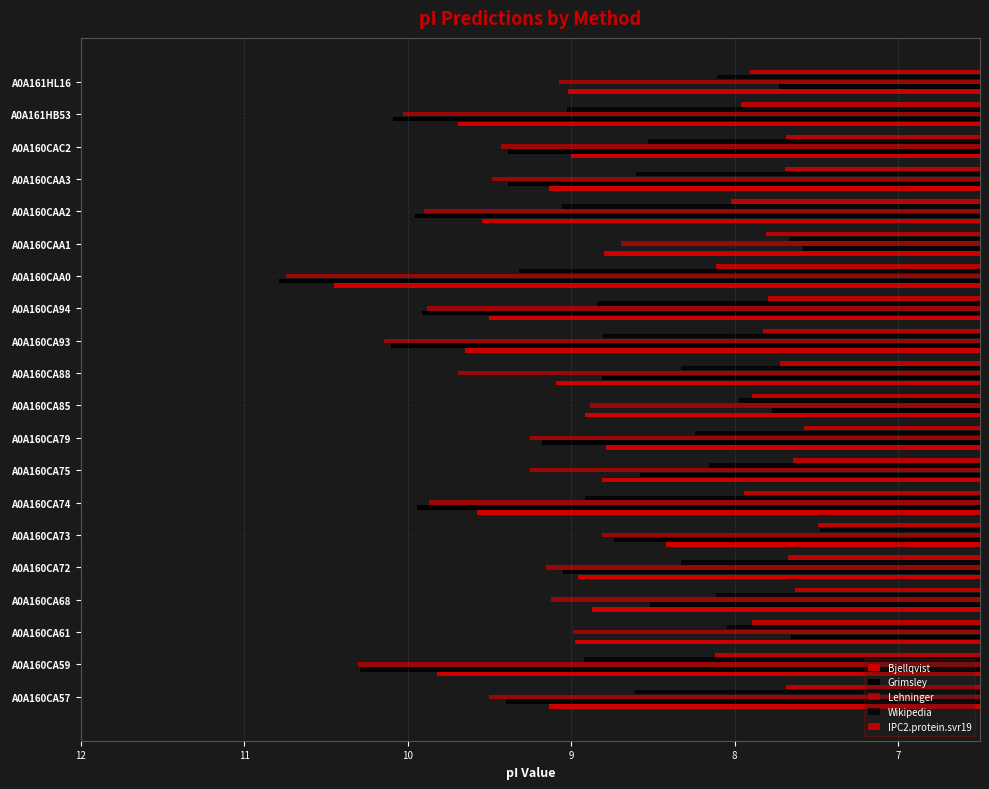

At which label does Grimsley reach its minimum?

A0A160CAA1